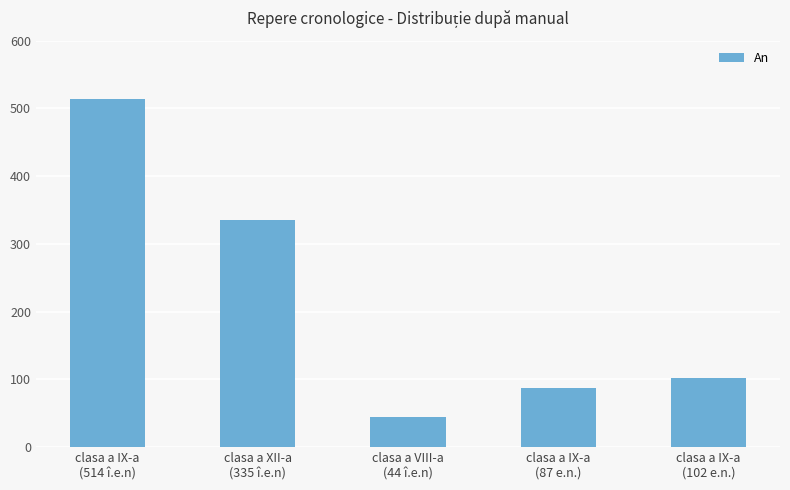

List the labels in order of value, largest first.

clasa a IX-a
(514 î.e.n), clasa a XII-a
(335 î.e.n), clasa a IX-a
(102 e.n.), clasa a IX-a
(87 e.n.), clasa a VIII-a
(44 î.e.n)